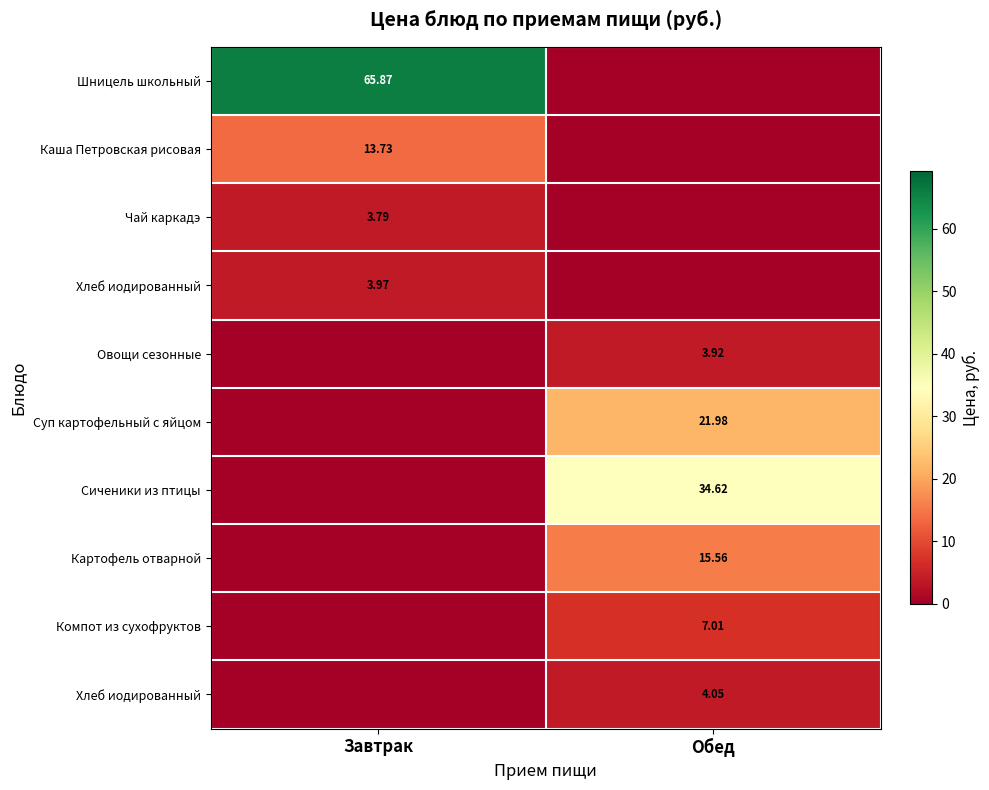

Between Обед and Завтрак, which is larger?

Завтрак